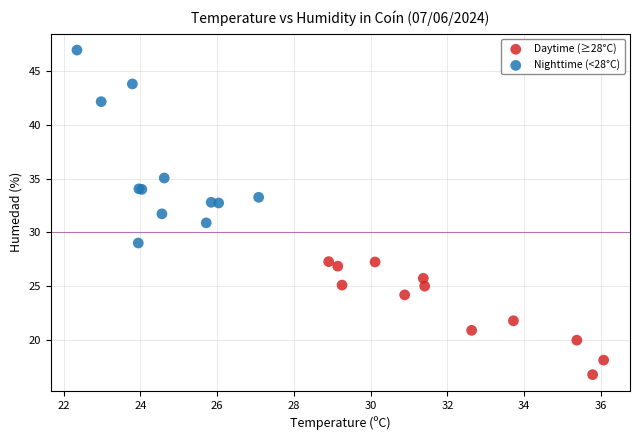

What are all the series names shown in the legend?

Daytime (≥28°C), Nighttime (<28°C)